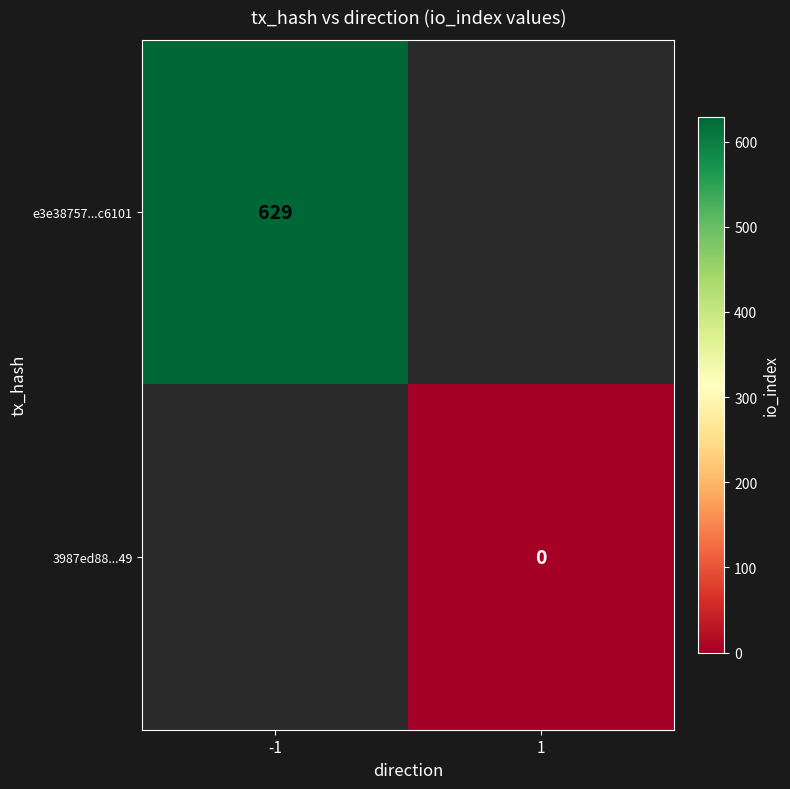

The e3e38757...c6101 series shows 629 at -1. True or false?

True